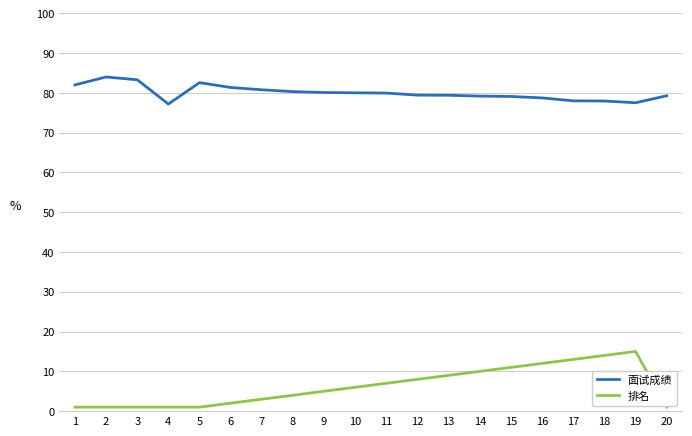

What is the sum of the 面试成绩 values at 17 and 5?

160.6